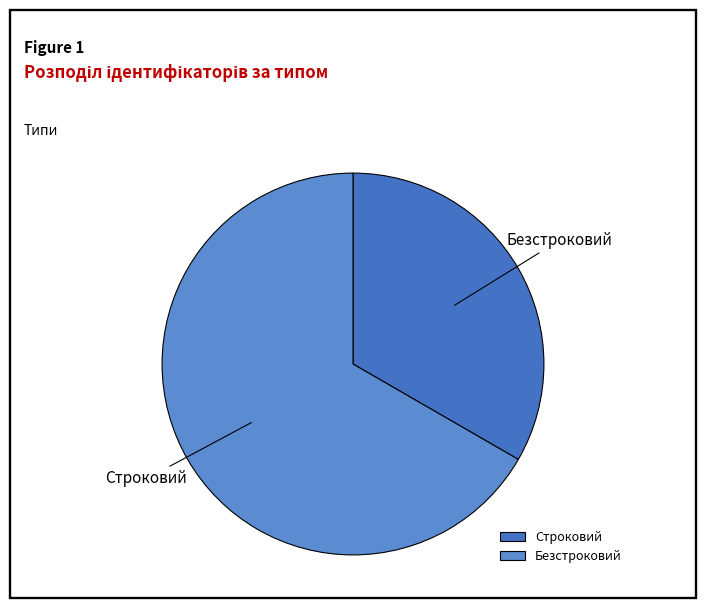

Which category has the biggest portion of the pie?

Безстроковий